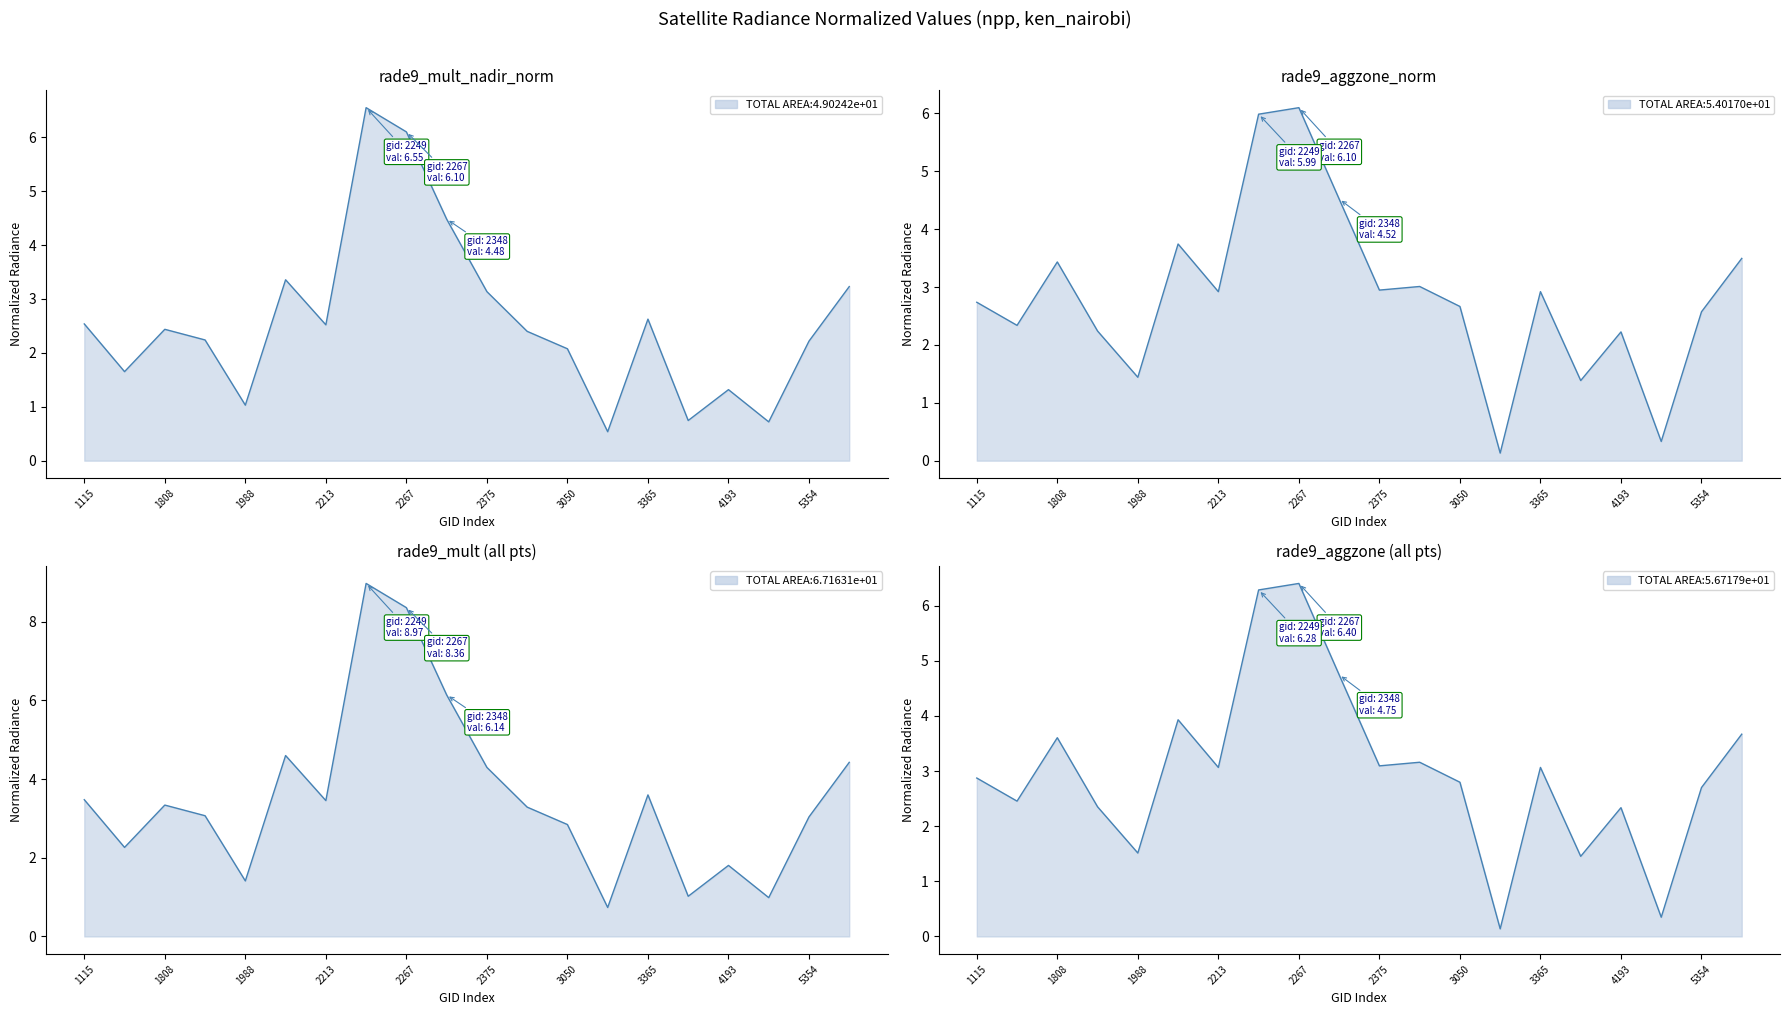

At which category does rade9_aggzone_norm reach its first local valley?

1790